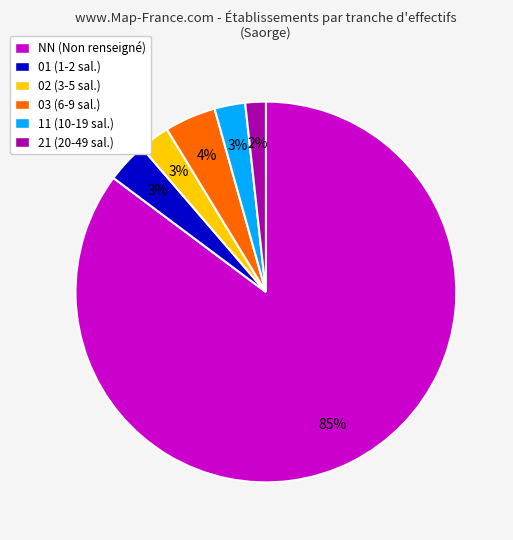

Combined, do 11 and 21 account for over 50%?

No